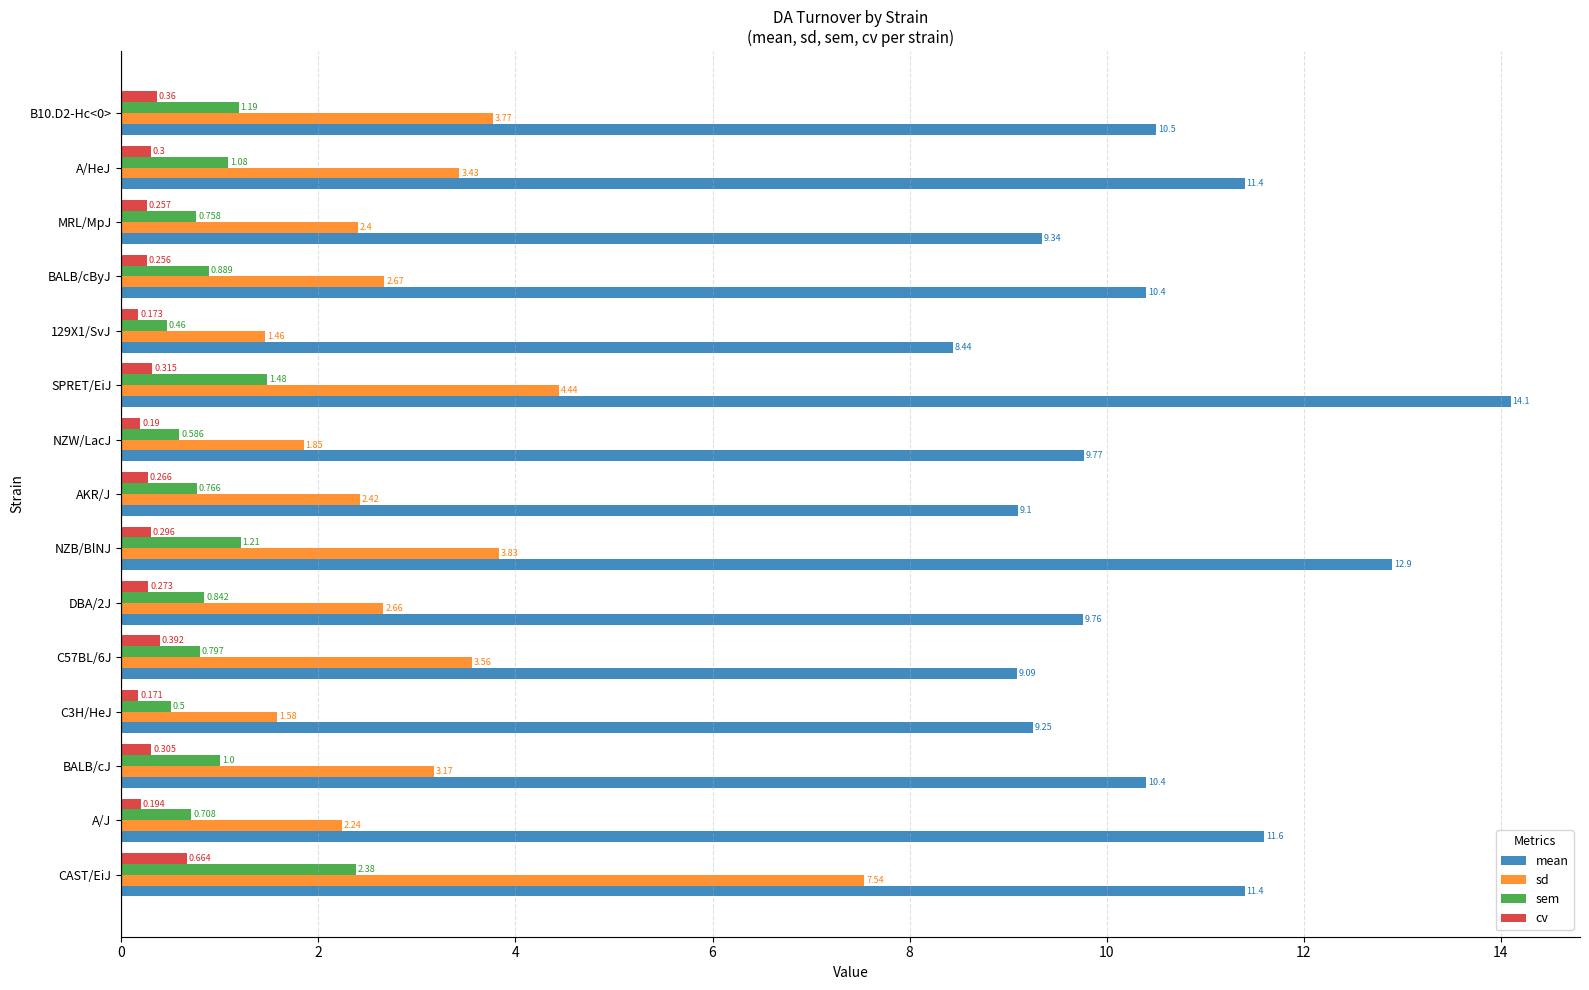

Which category has the highest value across all series?

SPRET/EiJ